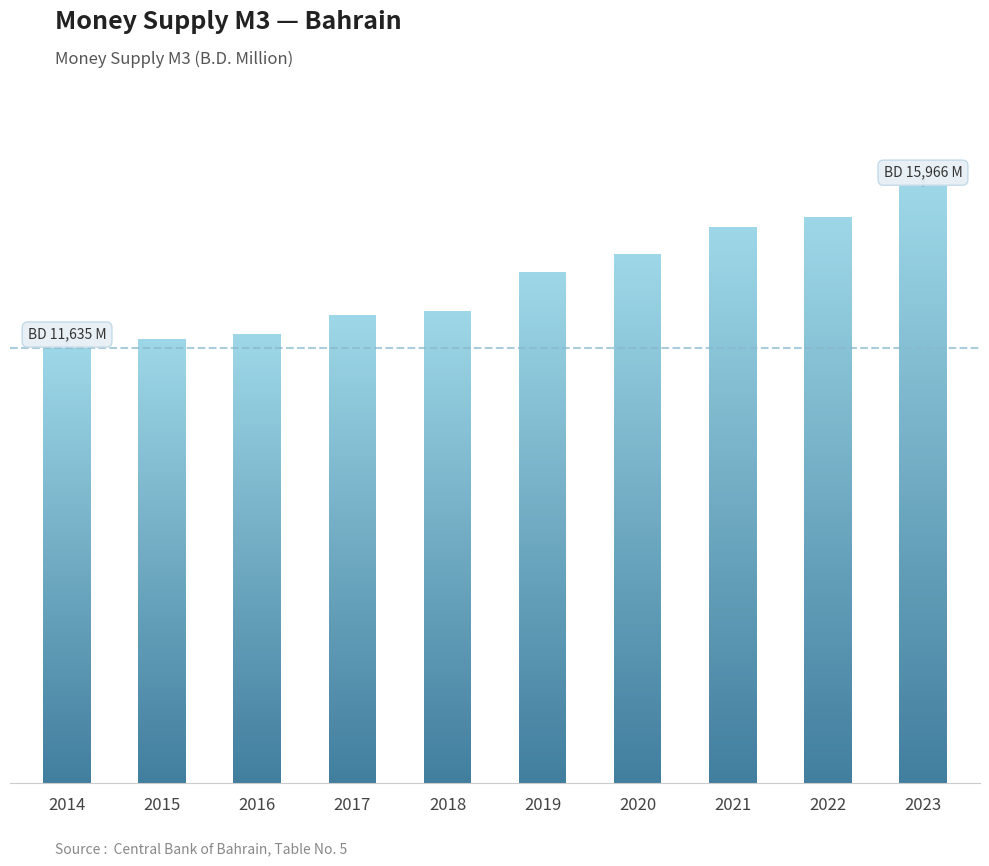

Does the chart contain stacked bars?

No